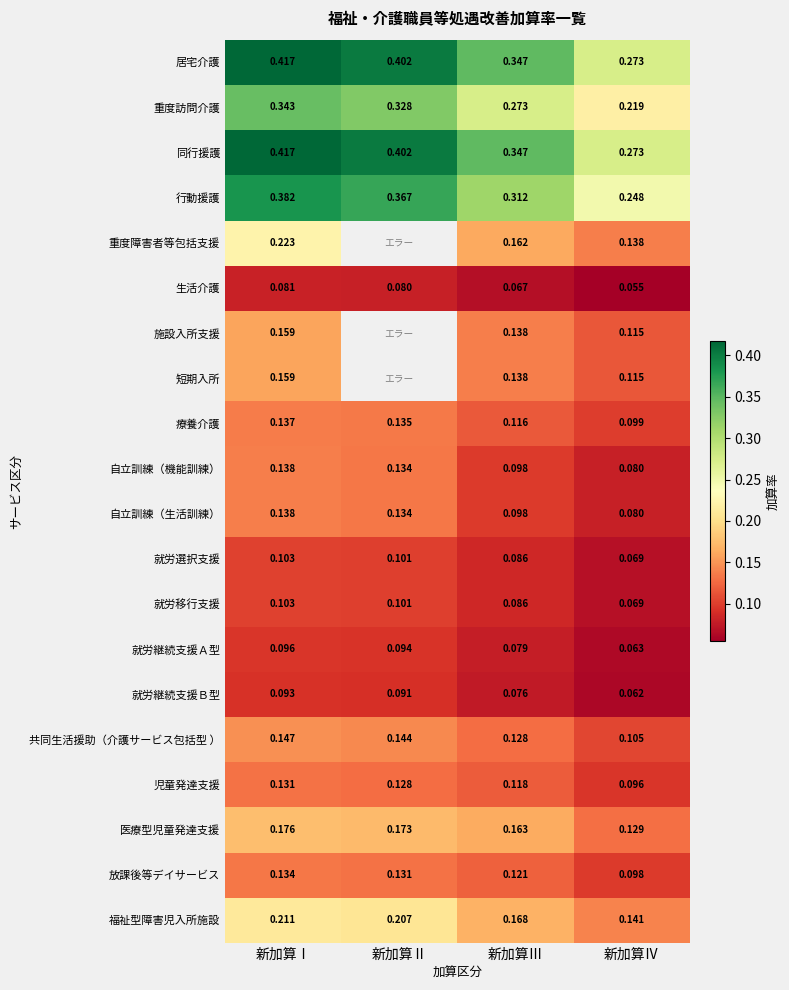

At which label does 就労継続支援Ｂ型 reach its minimum?

新加算Ⅳ